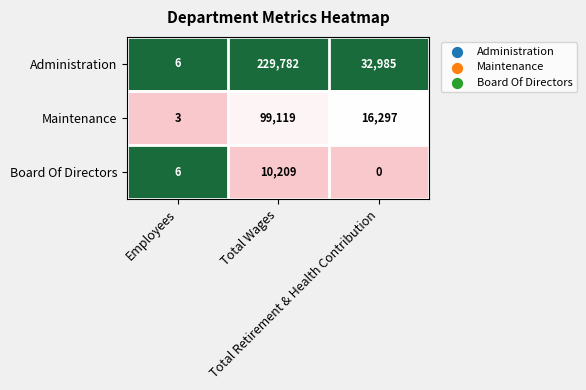

What is the sum of all Administration values?

262773